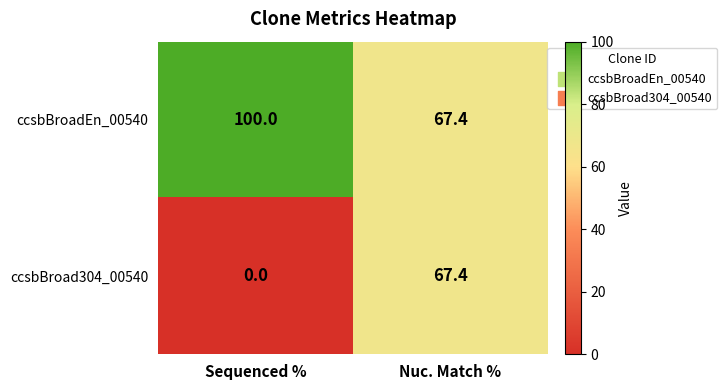

At which category is the sum across all series the highest?

Nuc. Match %